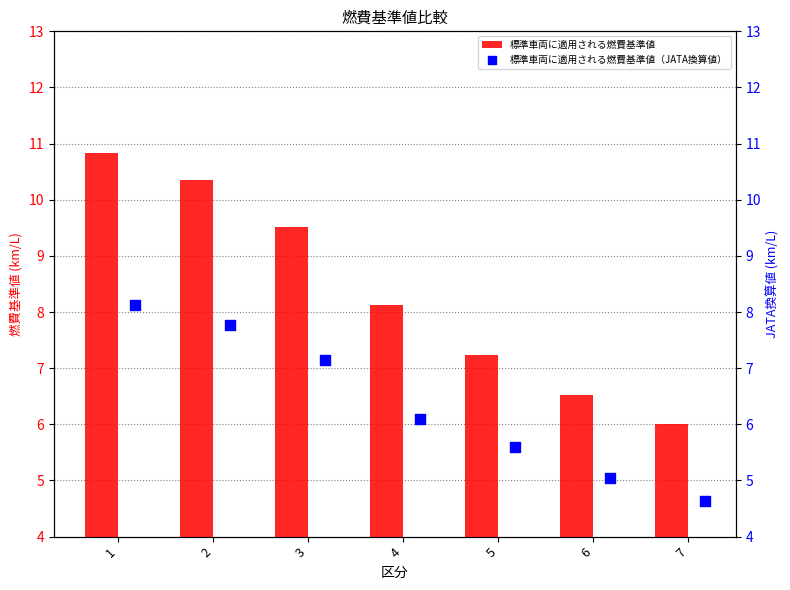

At which label is 標準車両に適用される燃費基準値 closest to 8?

4